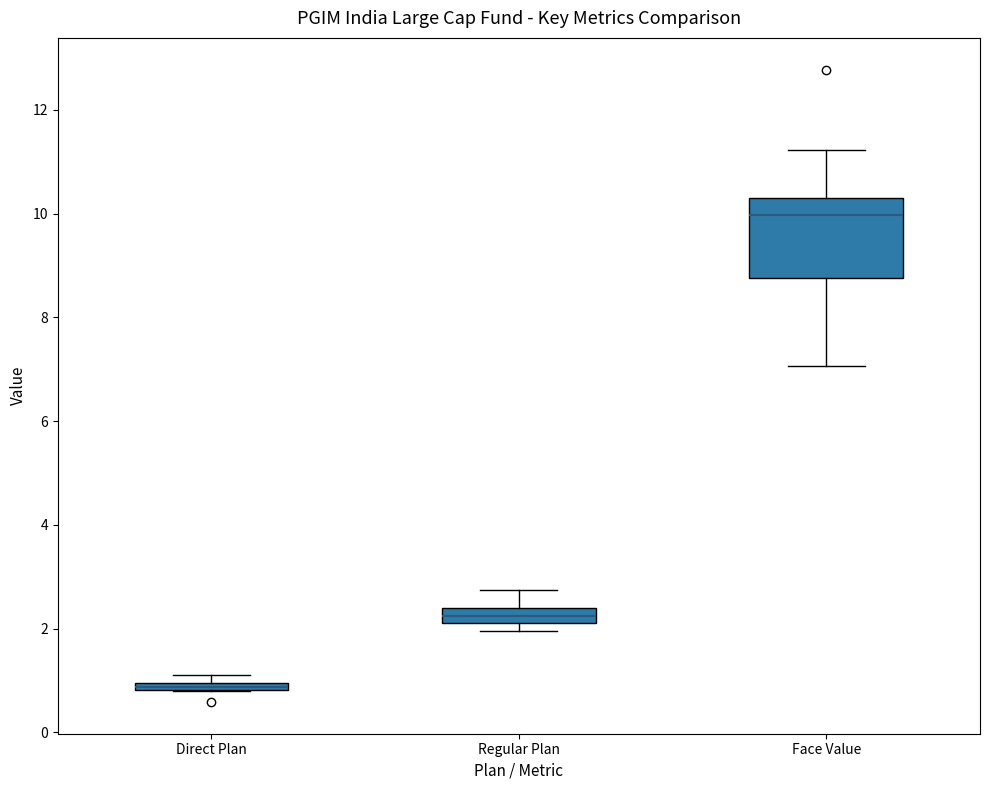

Where does the lower whisker of the box for Face Value end on the y-axis? The values are not printed on the chart, so give them approximately, as read against the axis.

7.0